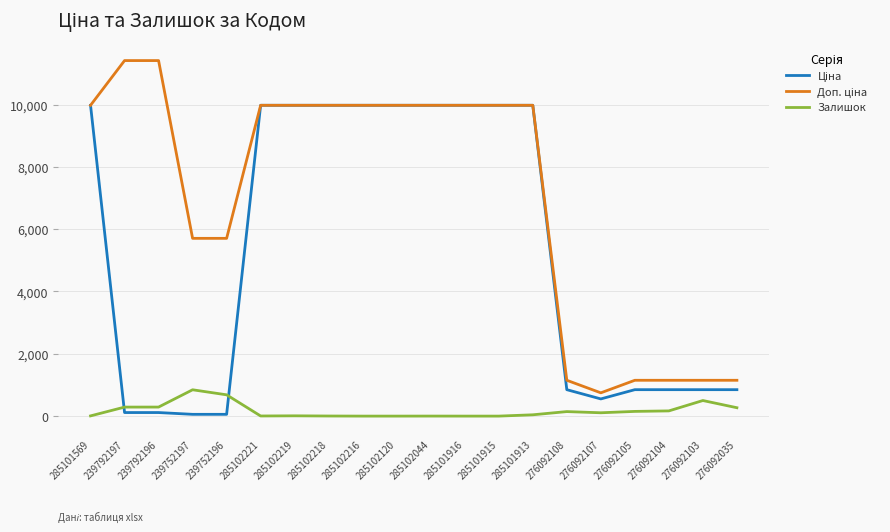

Is it true that Залишок equals 1.0 at 285102044?

True